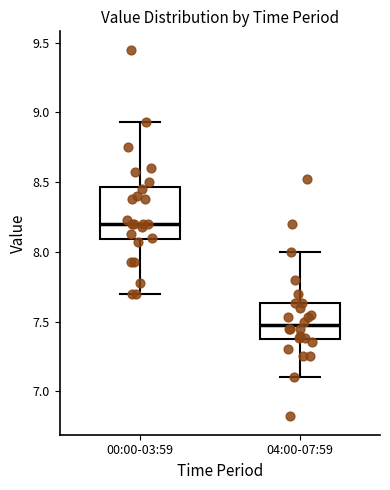

Which box is the tallest, from its lower edge to its upper edge?

00:00-03:59